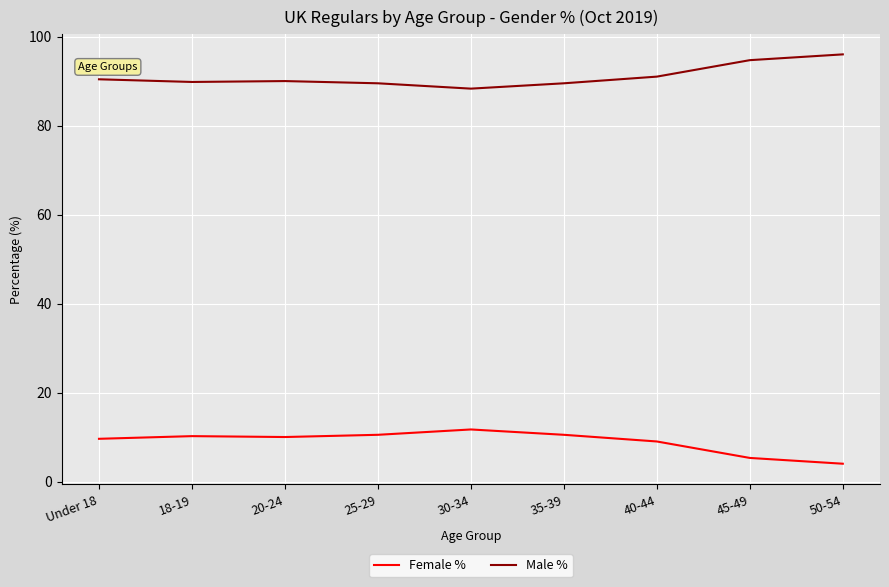

What is the maximum value for Male %?

96.0